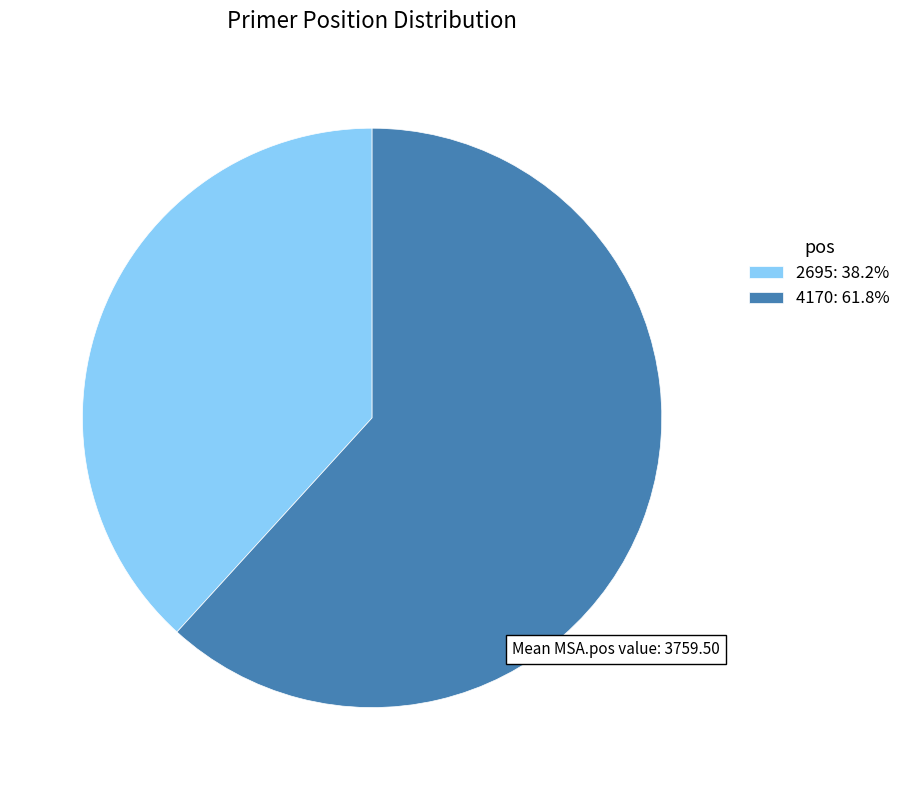

Does any single category account for the majority?

Yes